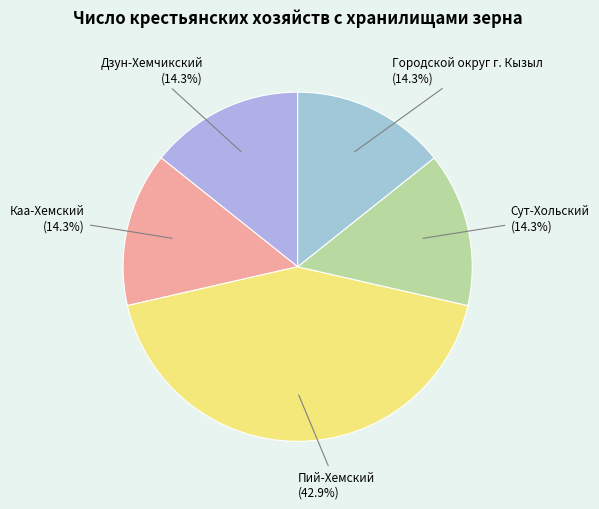

How many segments does this pie chart have?

5